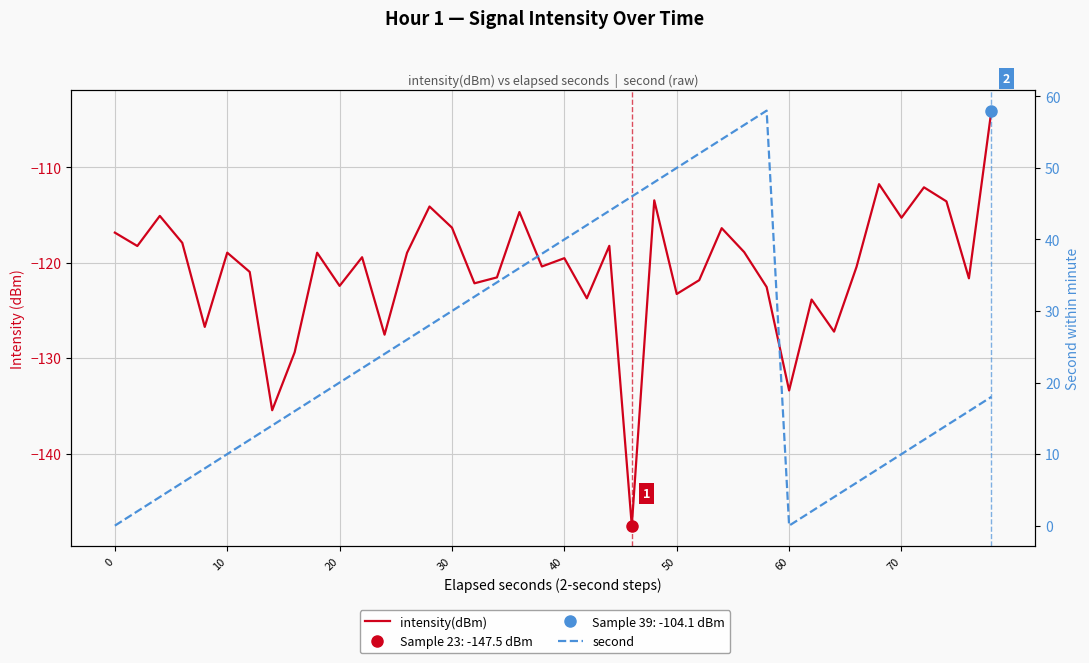

Is it true that second equals 2.0 at 31?

True